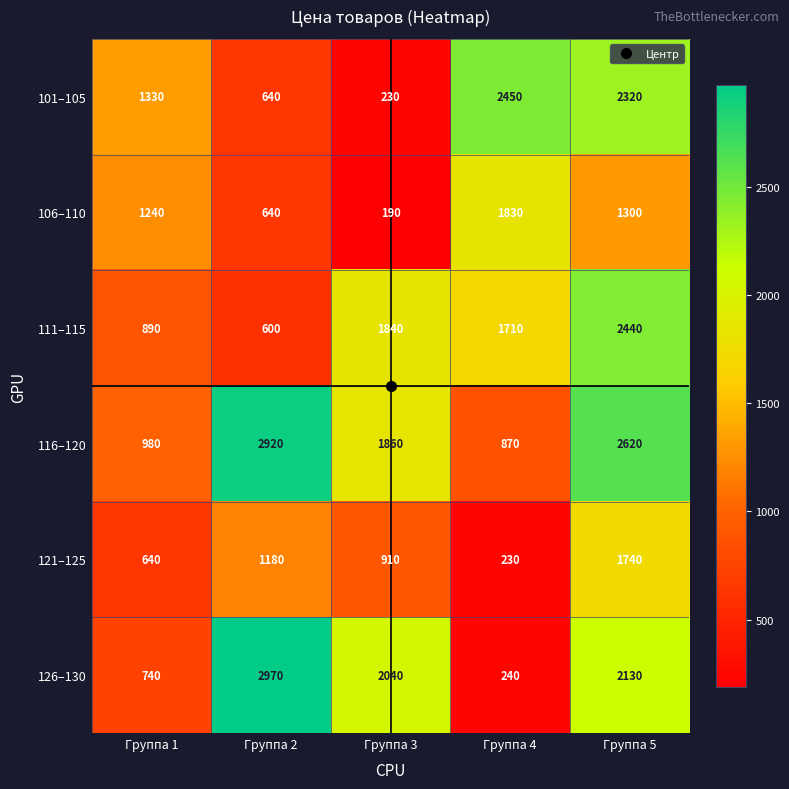

What is the average value of the 121–125 series?

940